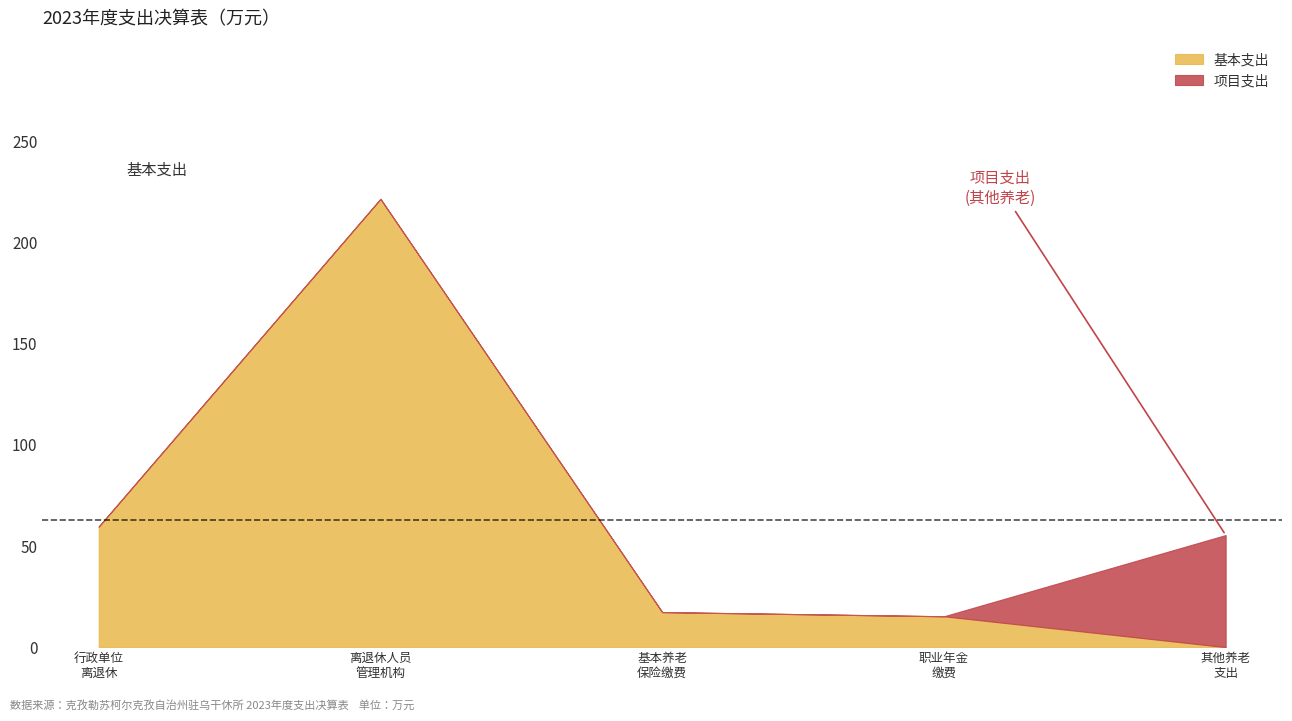

What is the total value across all series at 离退休人员管理机构?

221.8